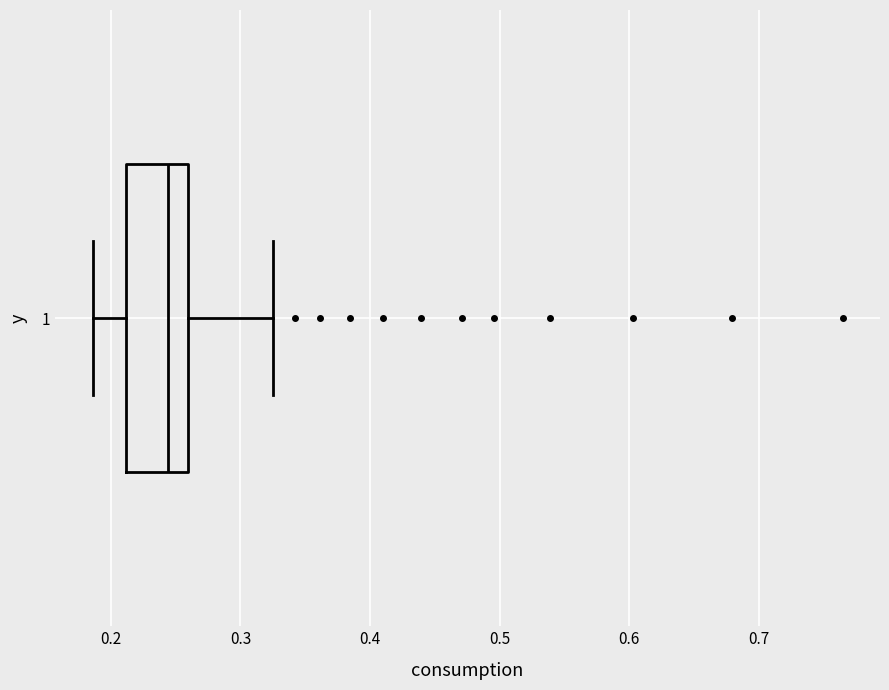

Transcribe this box plot: give where the median line is, the range the box spans, and where the two whiskers end, as read against the x-axis. The values are not printed on the chart, so give them approximately, as read against the axis.

median 0.24, box 0.21 to 0.26, whiskers 0.19 to 0.33